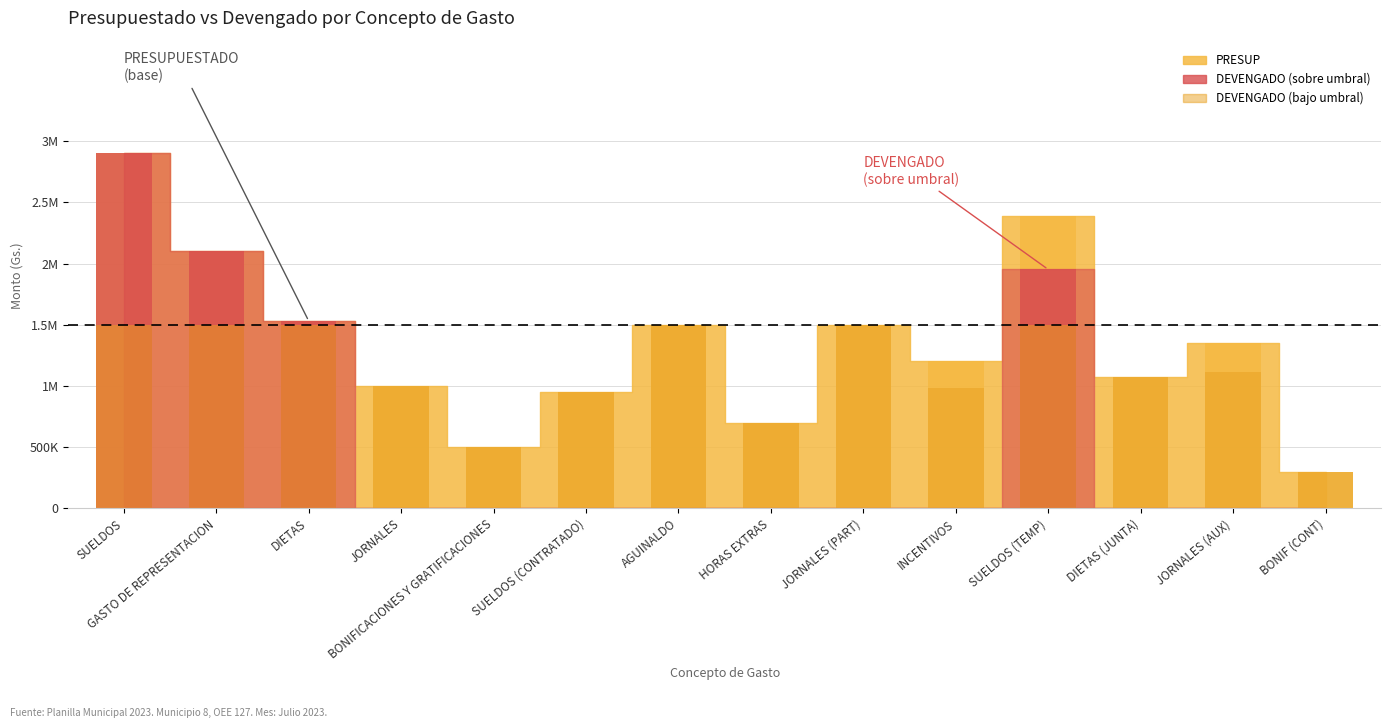

What position from the right is AGUINALDO?

8